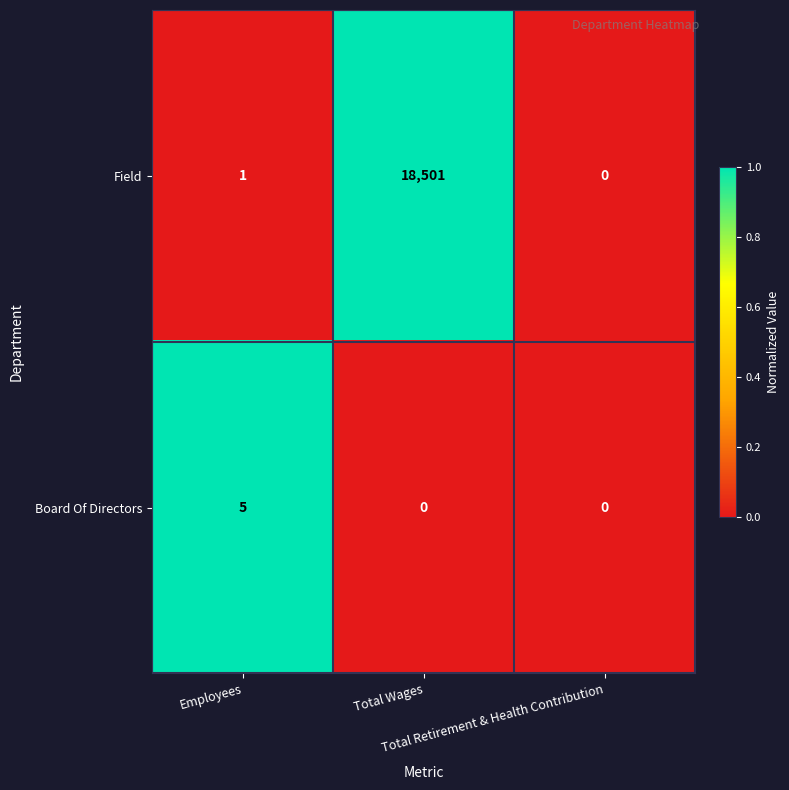

Rank the series by their average value, from lowest to highest.

Board Of Directors, Field